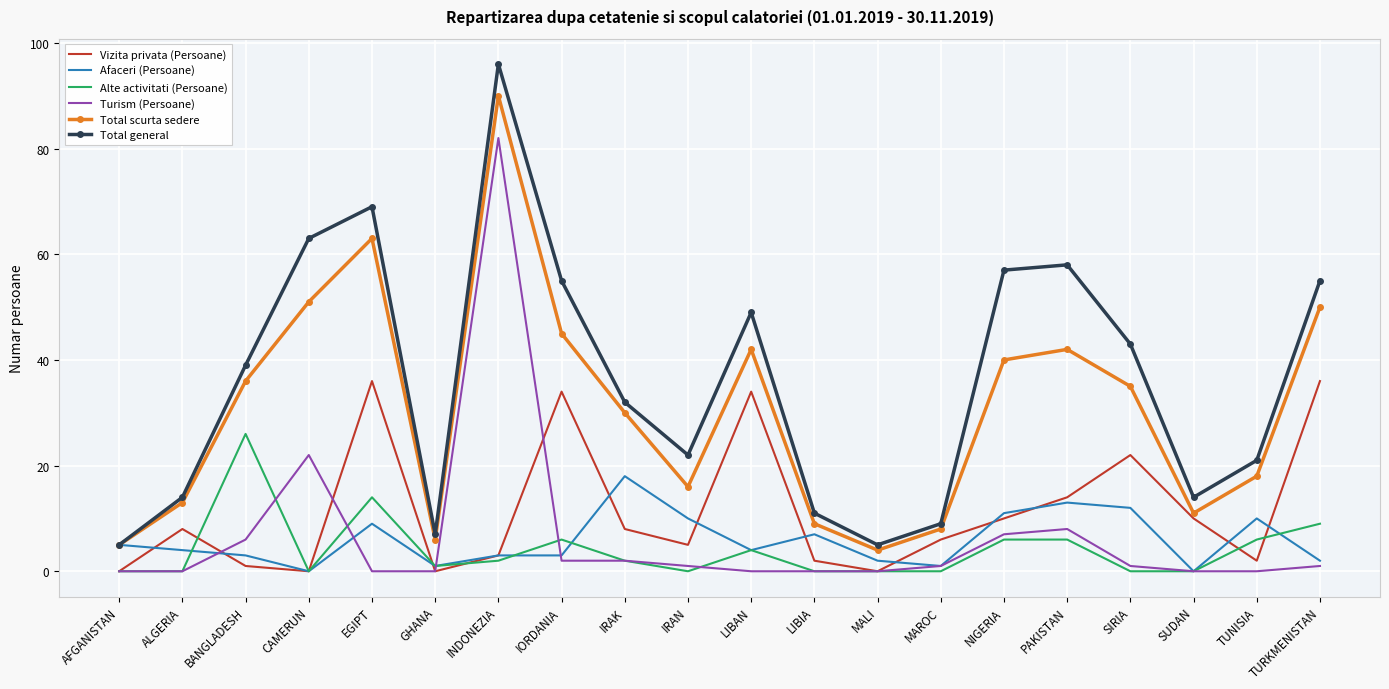

What is the difference between the maximum and second lowest values in the Vizita privata (Persoane) series?

36